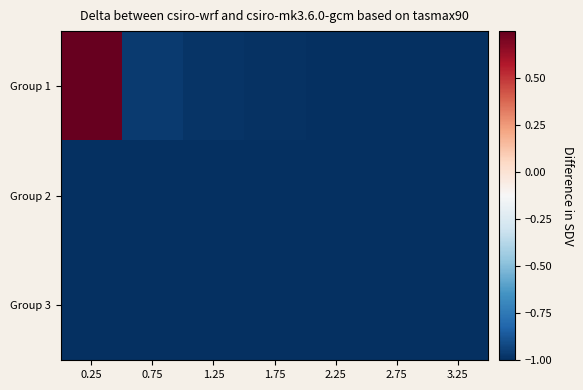

Reading left to right, what are all the values shown in this chart?

Group 1: 0.25=0.8	0.75=-1.0	1.25=-1.0	1.75=-1.0	2.25=-1.0	2.75=-1.0	3.25=-1.0
Group 2: 0.25=-1.0	0.75=-1.0	1.25=-1.0	1.75=-1.0	2.25=-1.0	2.75=-1.0	3.25=-1.0
Group 3: 0.25=-1.0	0.75=-1.0	1.25=-1.0	1.75=-1.0	2.25=-1.0	2.75=-1.0	3.25=-1.0